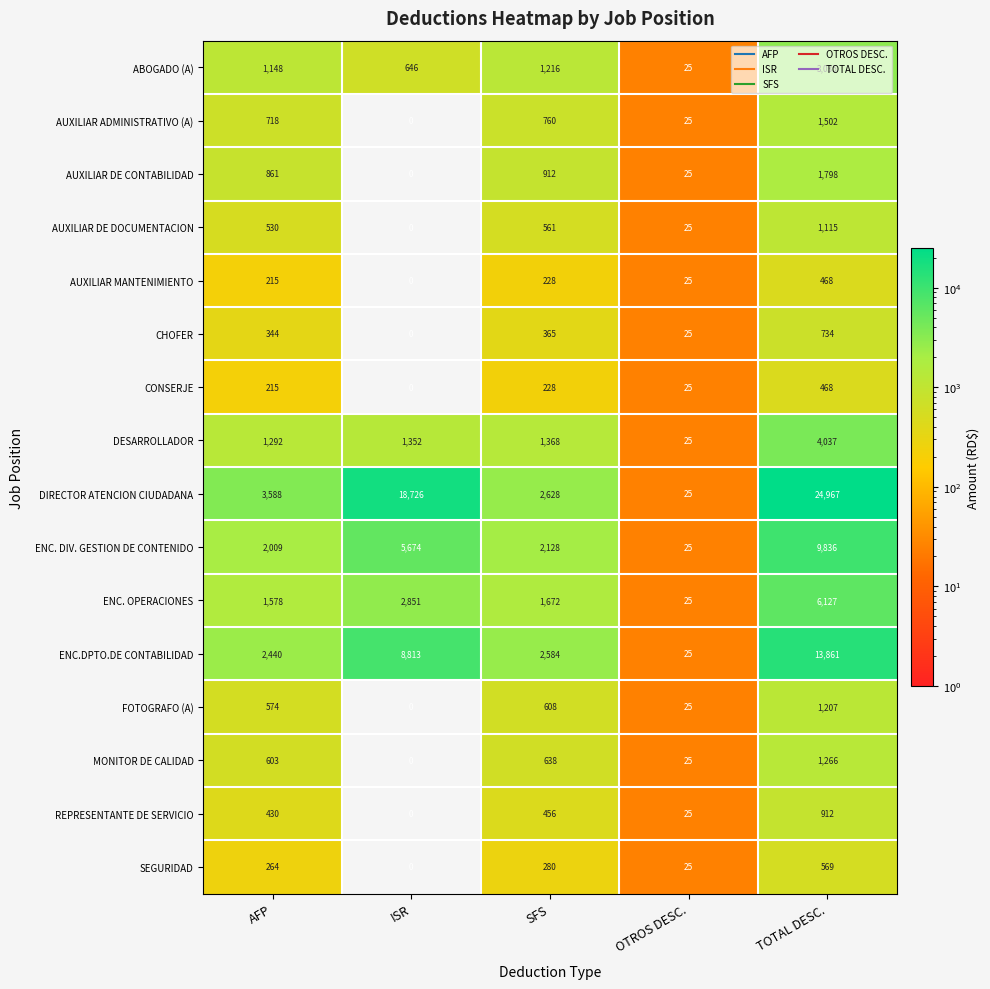

At which category does the chart reach its peak across all series?

TOTAL DESC.